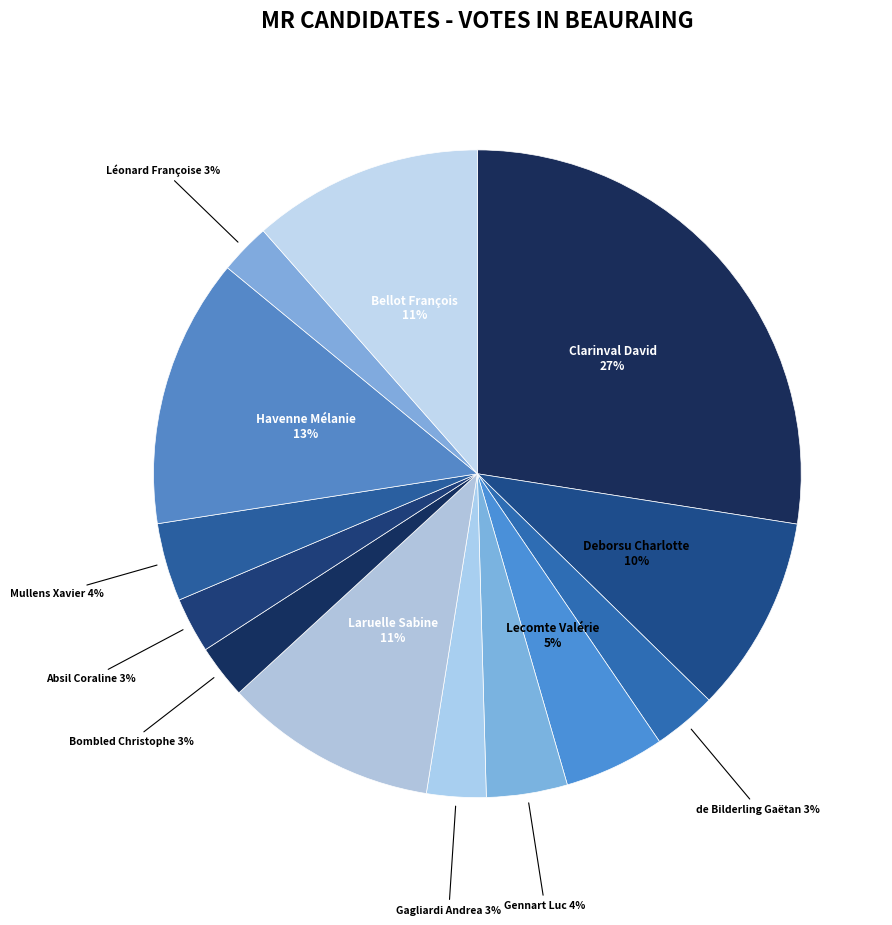

How many segments does this pie chart have?

13